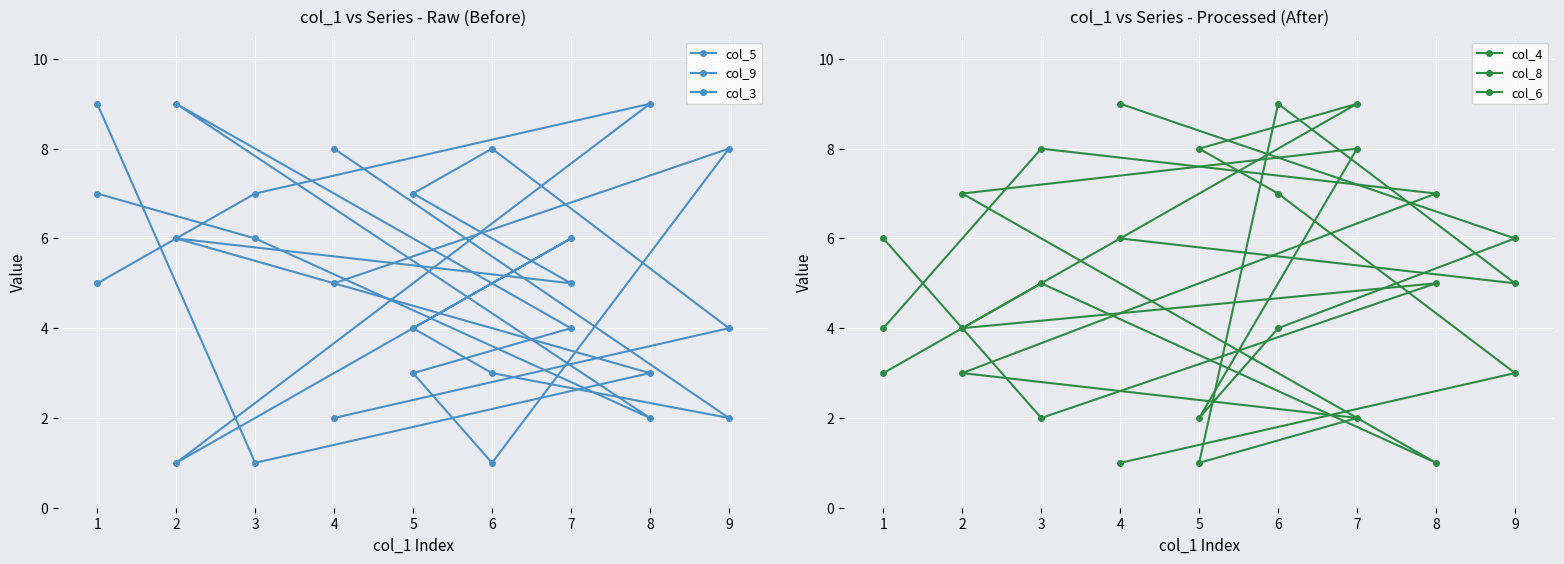

Which category has the lowest value in the col_6 series?

4